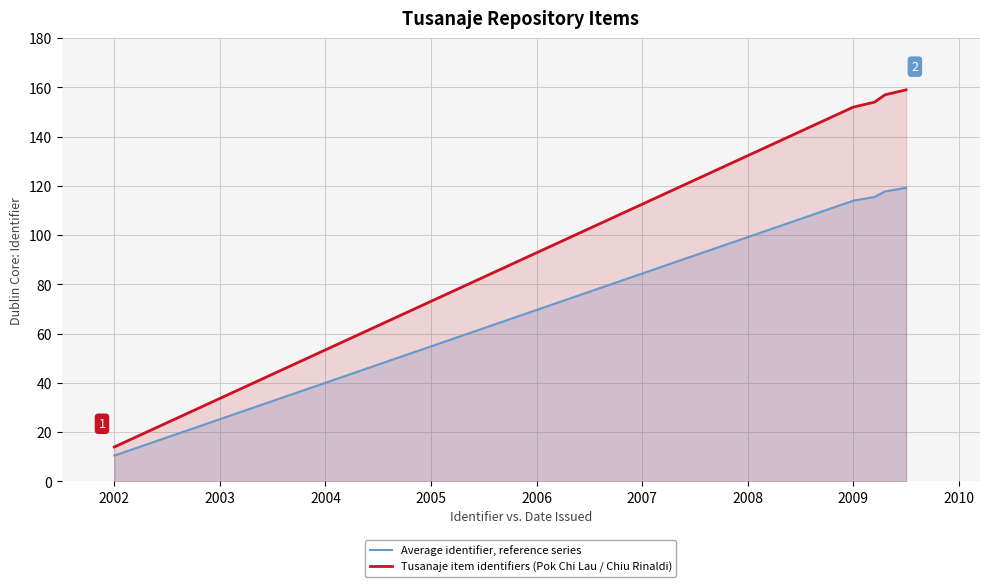

Reading left to right, list all the values displayed in this chart.

Average identifier, reference series: 10.5	114.0	114.8	115.5	117.8	118.5	119.2
Tusanaje item identifiers (Pok Chi Lau / Chiu Rinaldi): 14.0	152.0	153.0	154.0	157.0	158.0	159.0